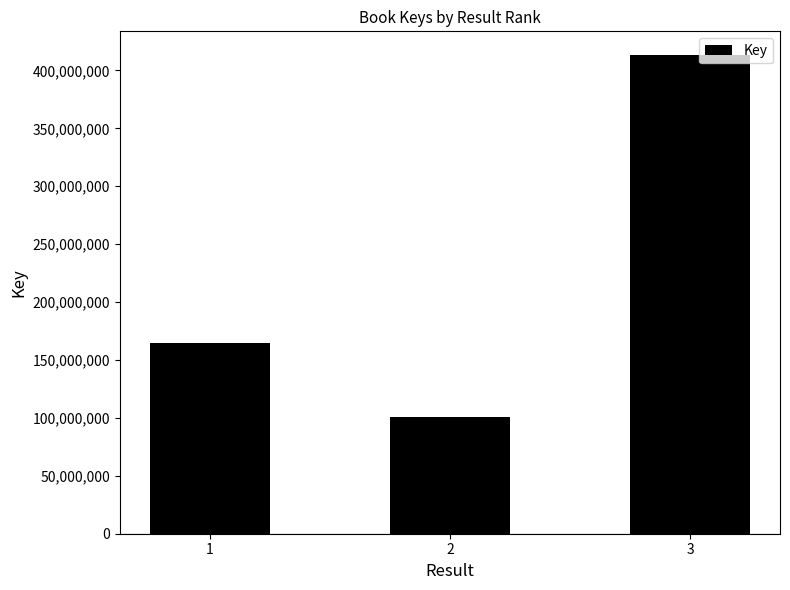

What is the difference between the maximum and minimum values?

311900464